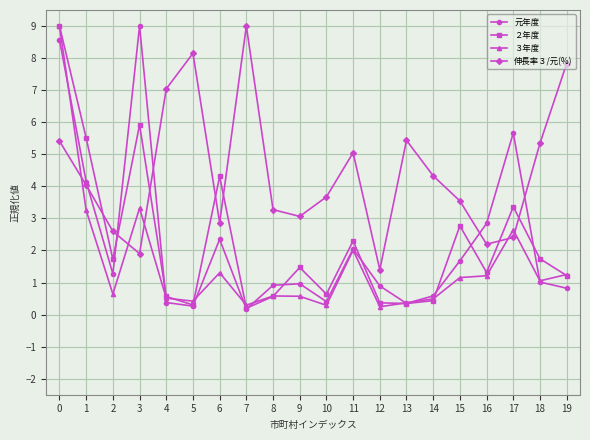

The value of ２年度 at 19 is 1.2. True or false?

True